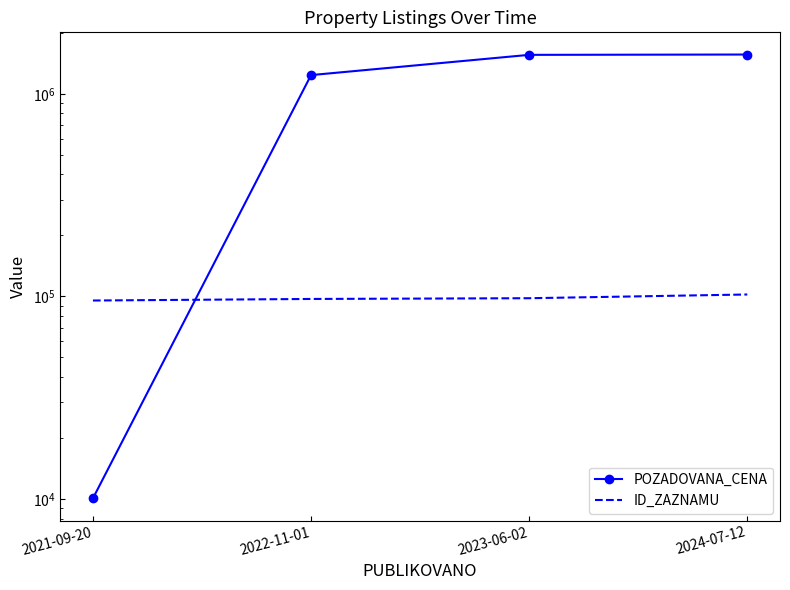

What is the value of the ID_ZAZNAMU point at the 1st from the left?

95451